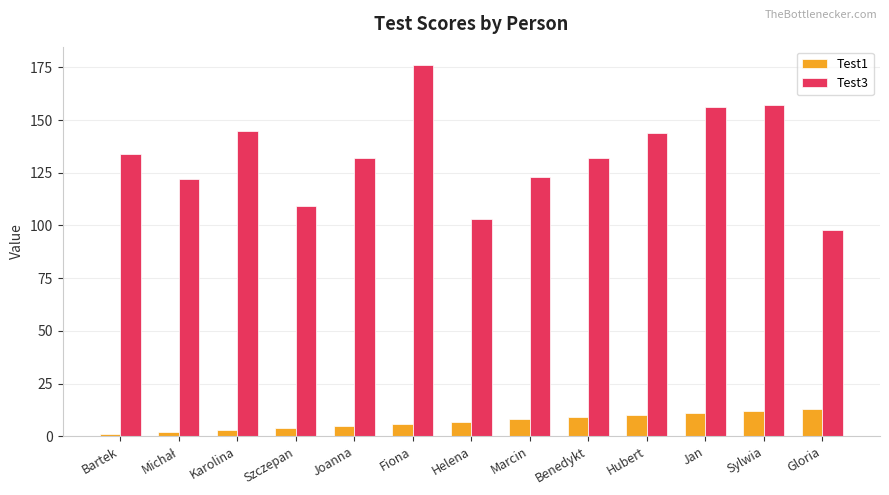

What is the total value across all series at Helena?

110